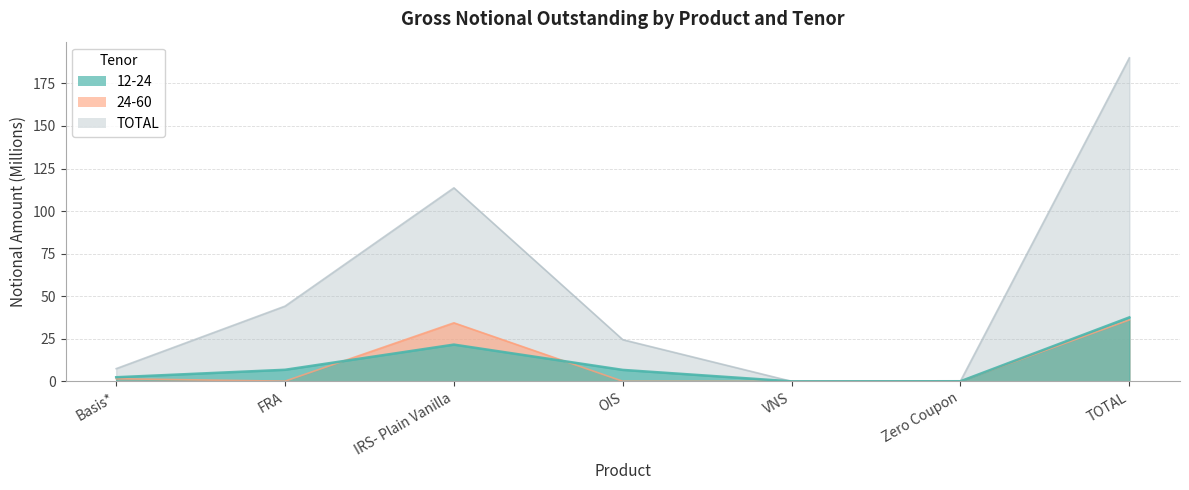

What position from the left is OIS?

4